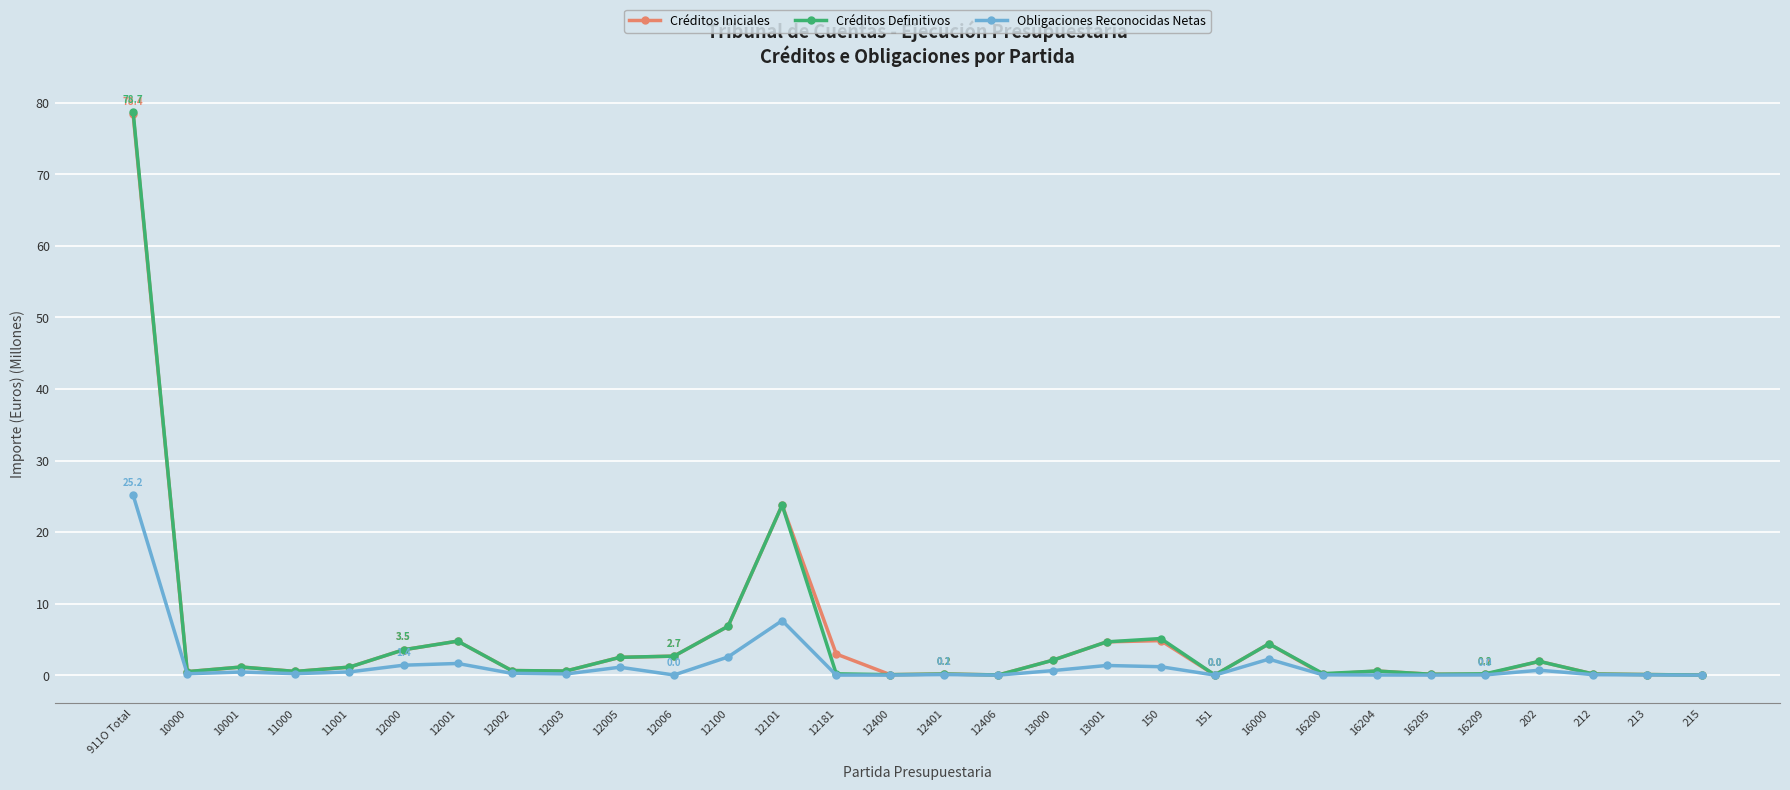

What is the label of the 9th point from the right?

16000